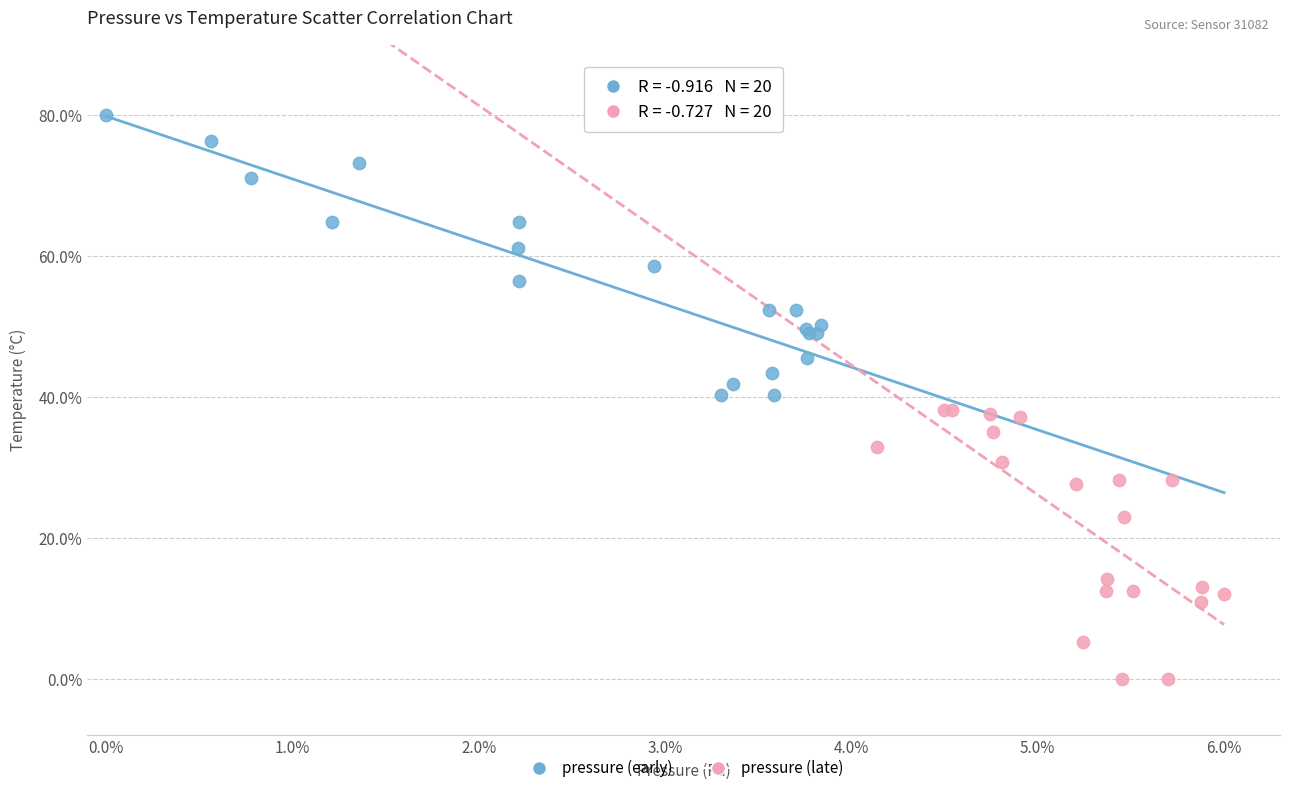

Which series reaches the minimum Y coordinate?

pressure (late)